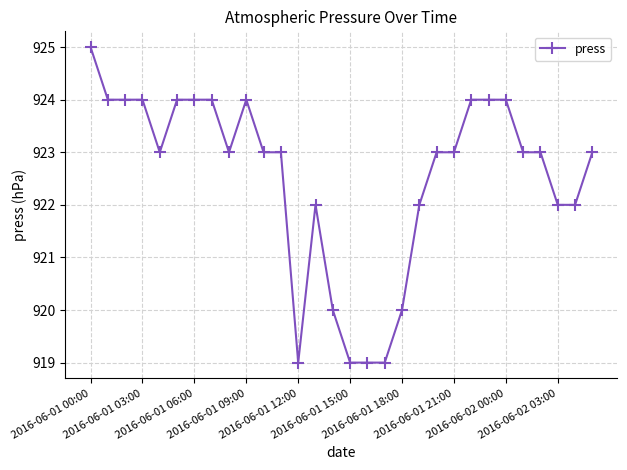

What is the value of the 24th point from the left?

924